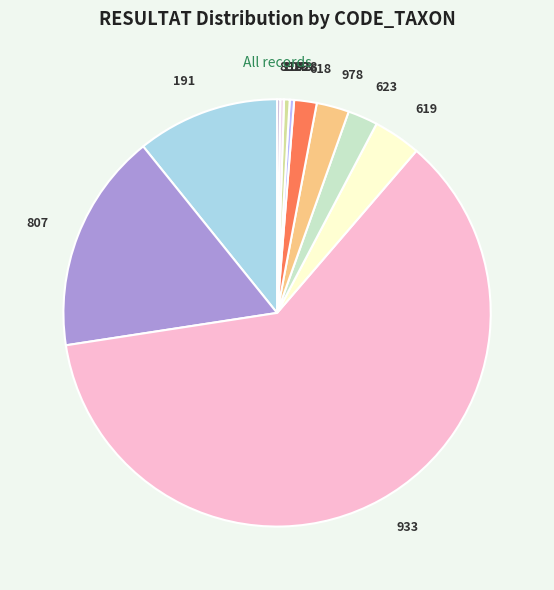

Is there any slice that represents more than half of the pie?

Yes